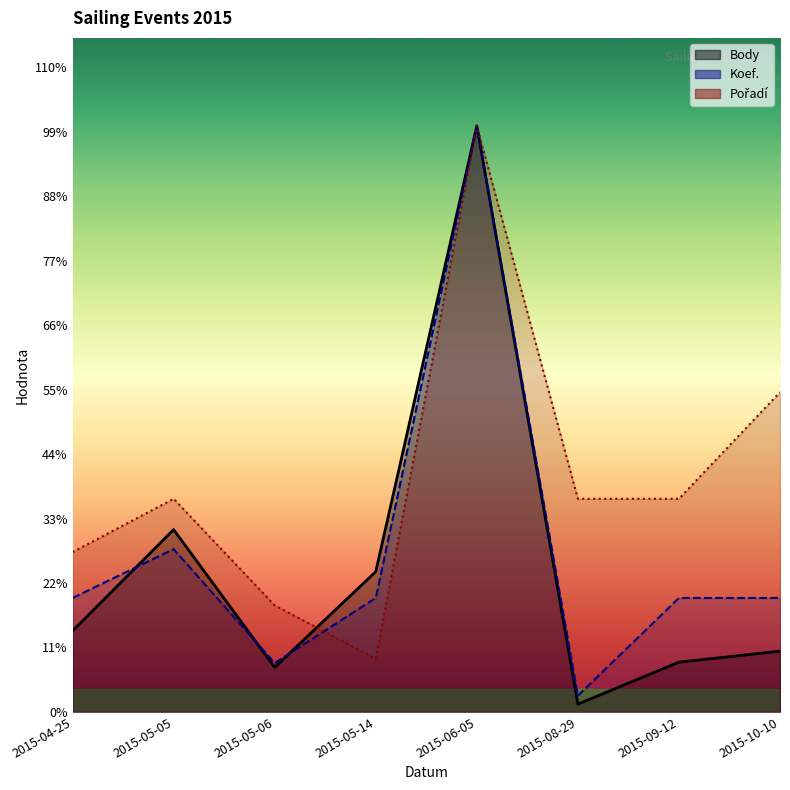

Where does the Body series first go above 5165?

2015-05-05